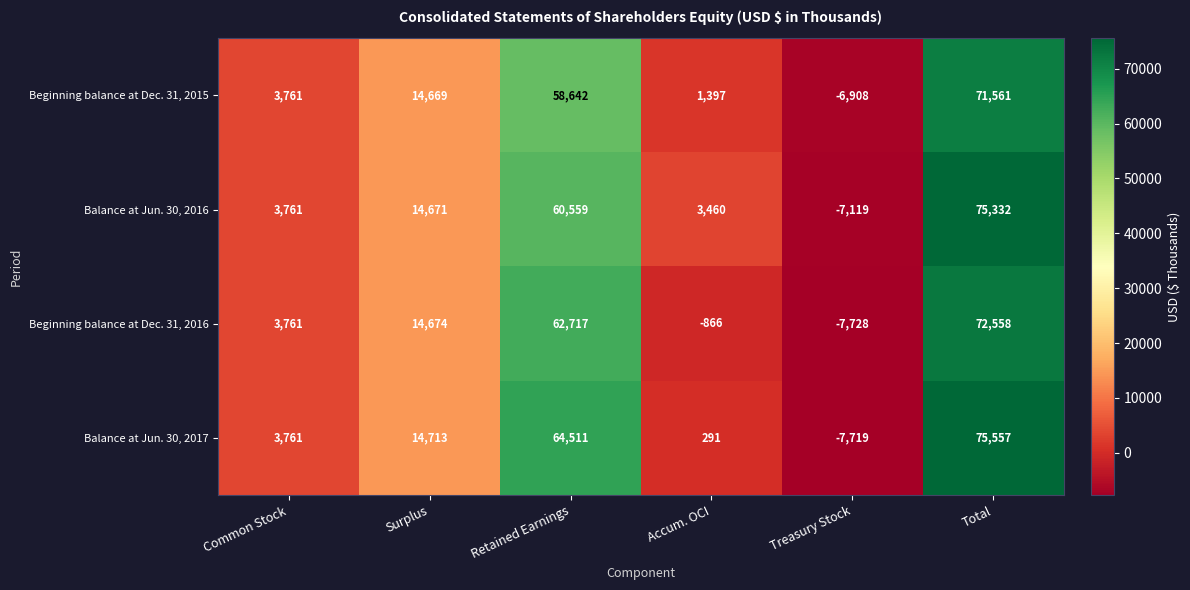

The value of Beginning balance at Dec. 31, 2015 at Common Stock is 1398. True or false?

False